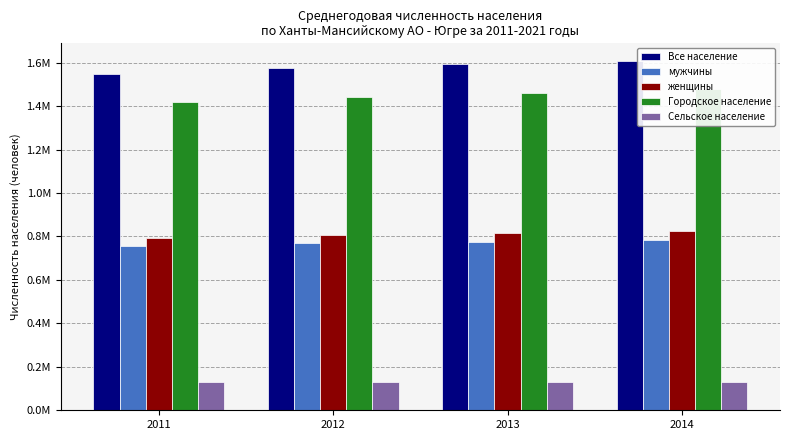

What is the average value of the Все население series?

1581267